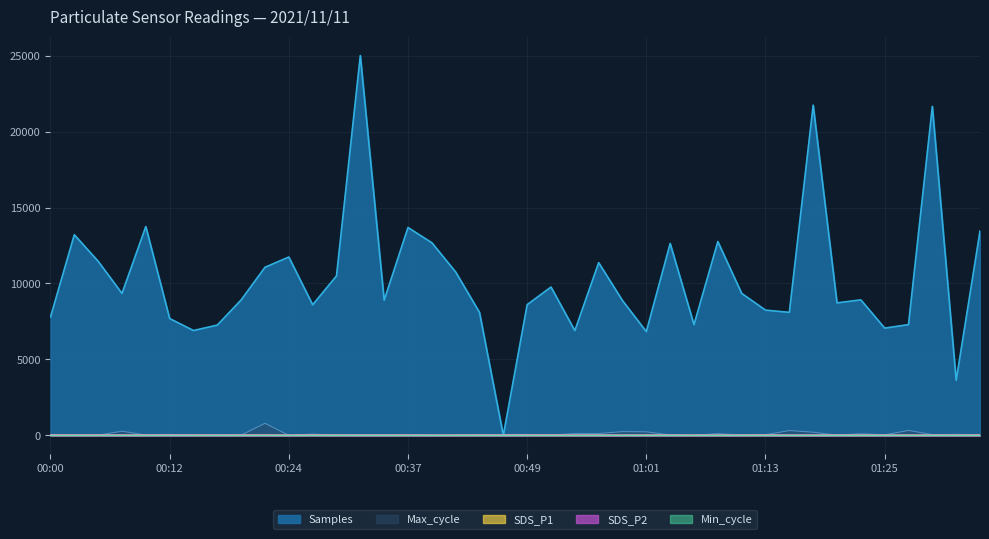

Rank the series at 00:02 from highest to lowest value.

Samples, SDS_P1, SDS_P2, Max_cycle